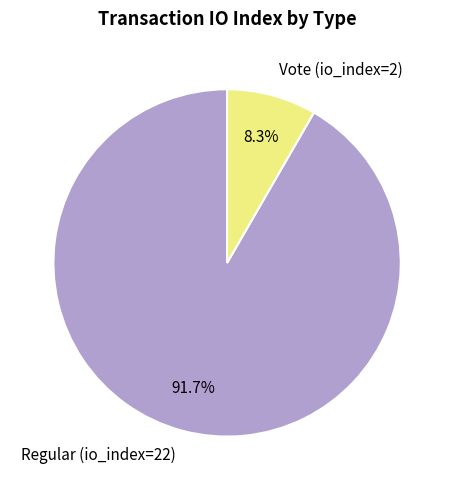

The Vote (io_index=2) slice represents 8% of the pie. True or false?

True